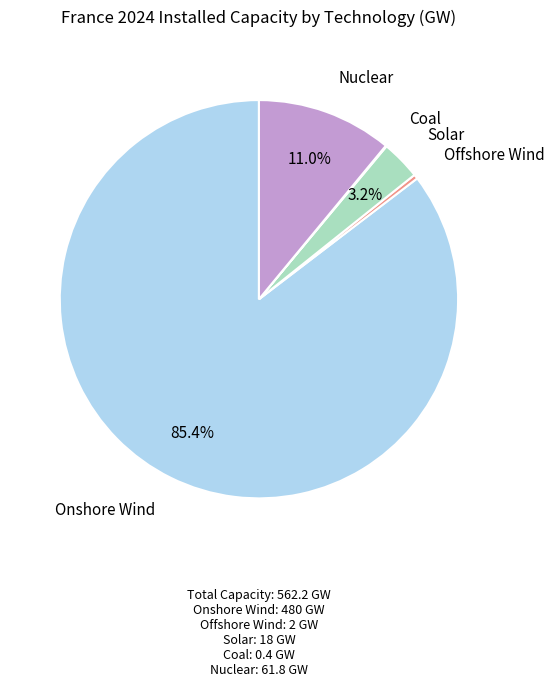

Is there any slice that represents more than half of the pie?

Yes